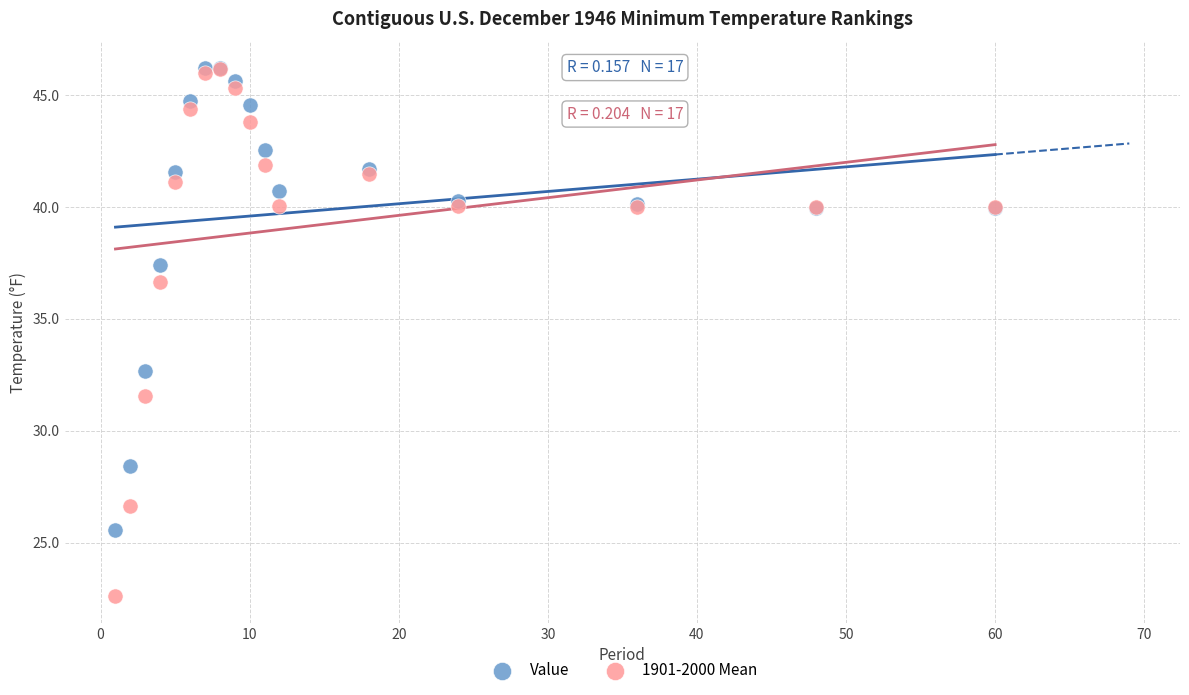

What are all the series names shown in the legend?

Value, 1901-2000 Mean